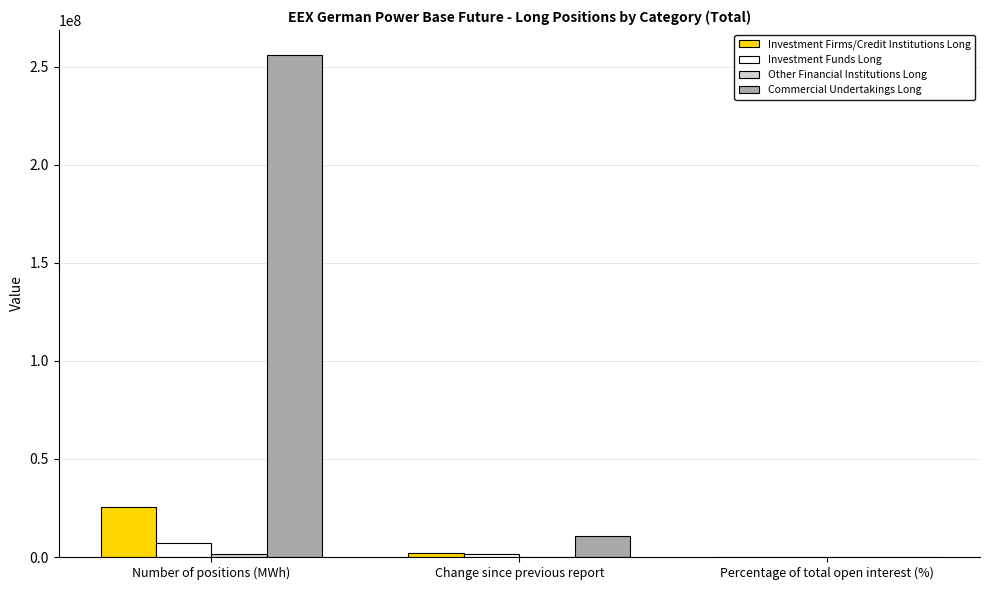

At which category is the sum across all series the highest?

Number of positions (MWh)